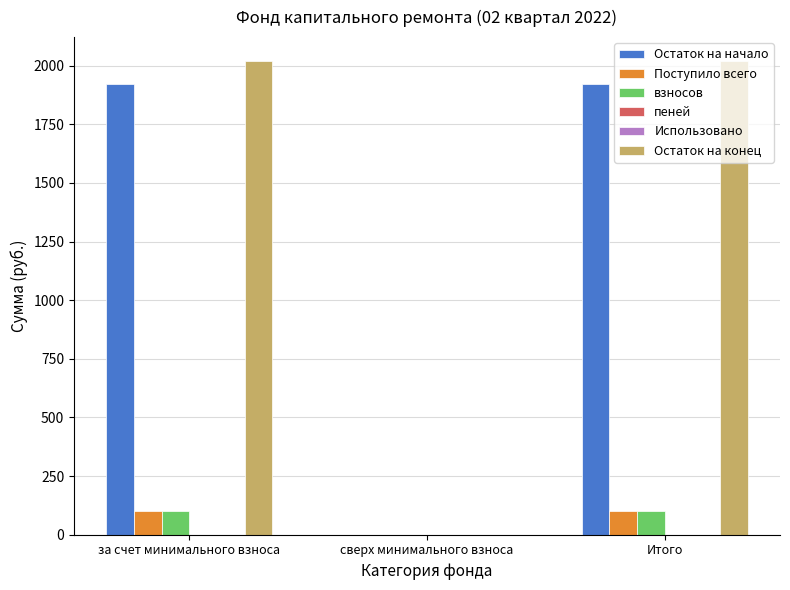

Which series changed the most between сверх минимального взноса and Итого?

Остаток на конец